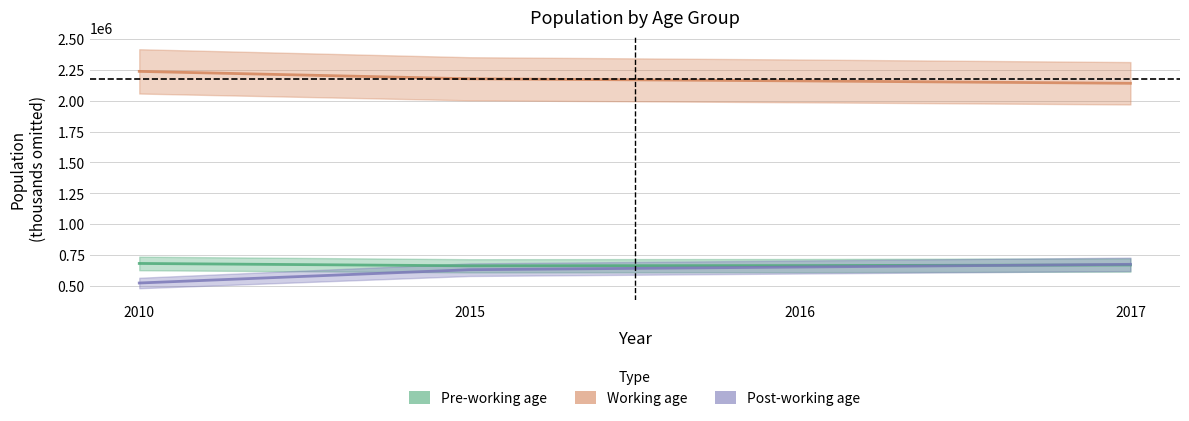

What is the value of the Pre-working age point at the 3rd from the left?

667280